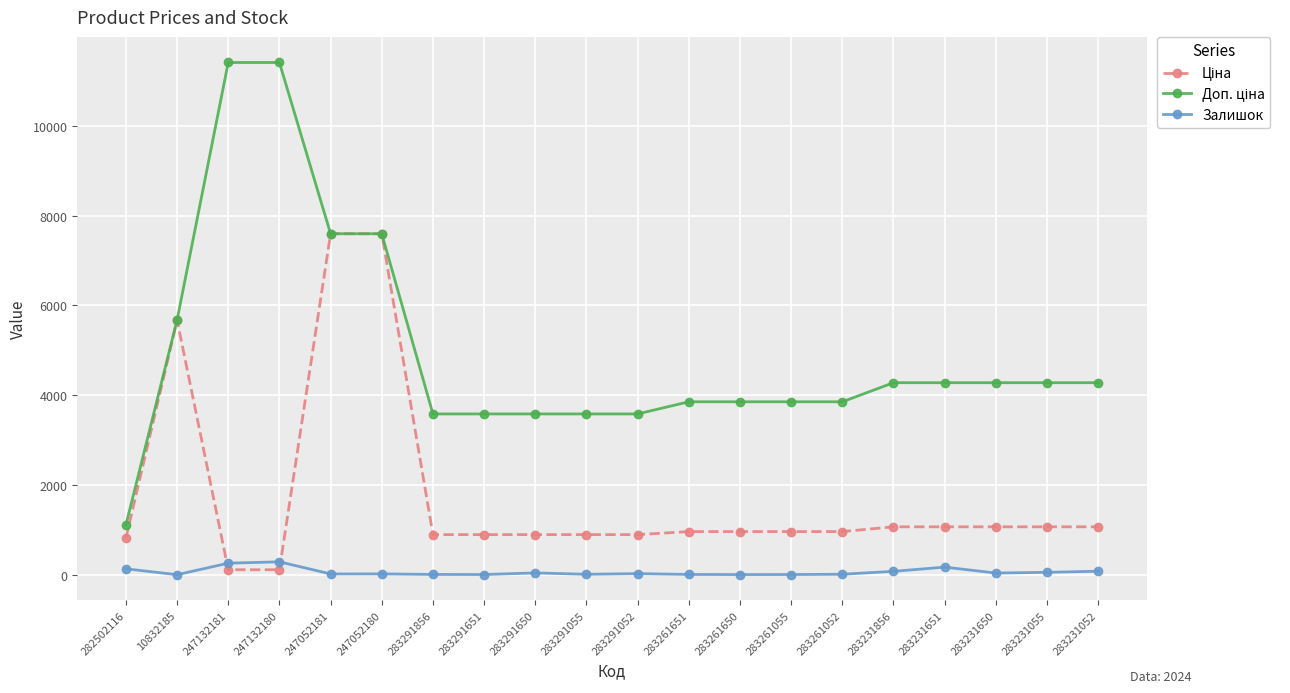

What position from the left is 10832185?

2